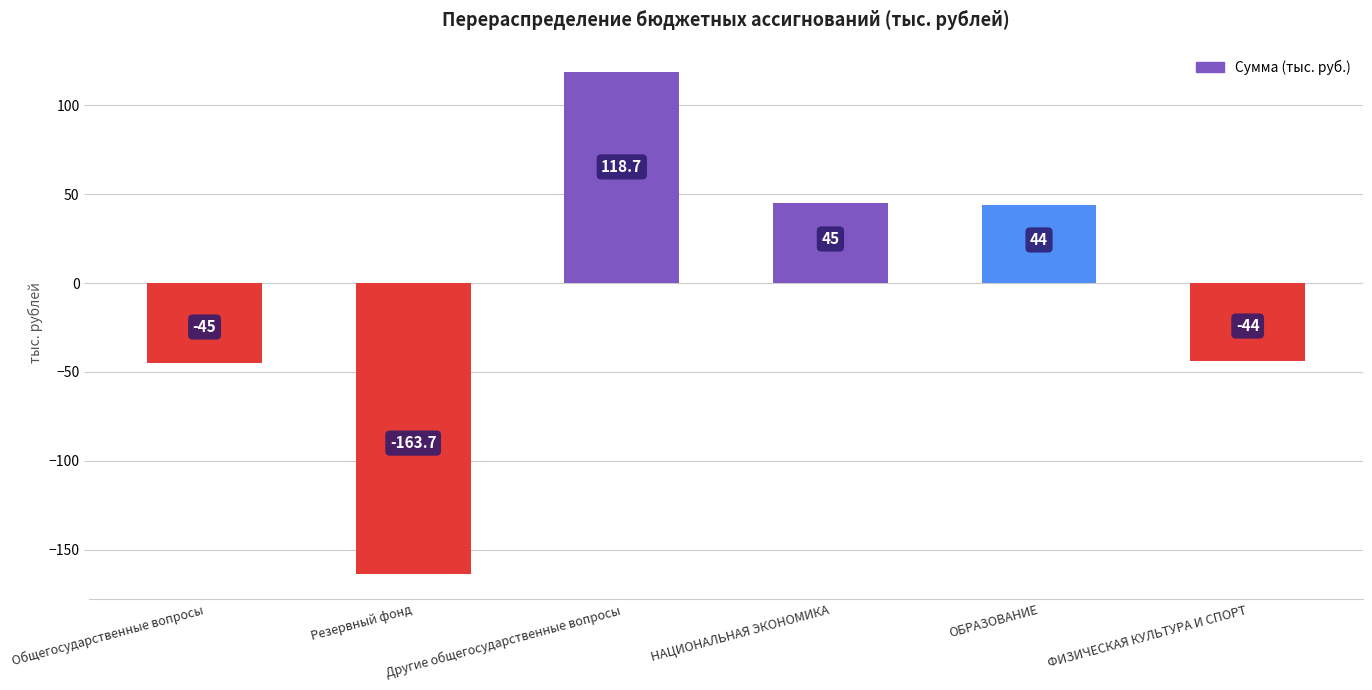

What position from the left is Общегосударственные вопросы?

1